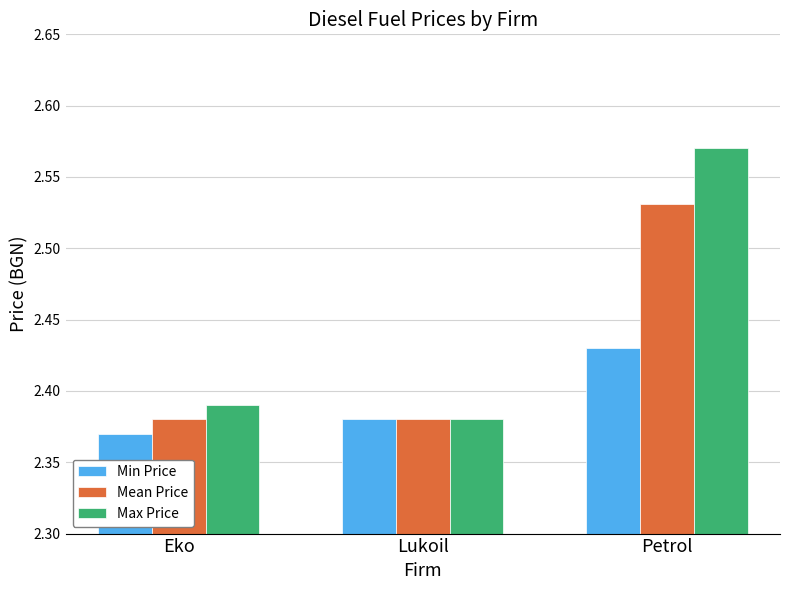

At which label does Min Price reach its peak?

Petrol